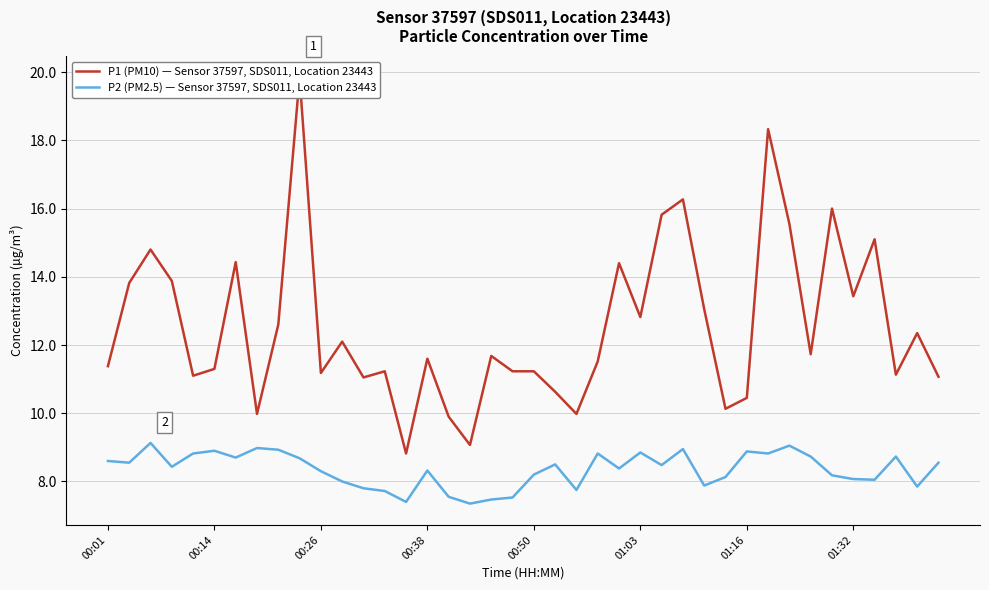

Is it true that P1 (PM10) — Sensor 37597, SDS011, Location 23443 equals 11.2 at 13?

True